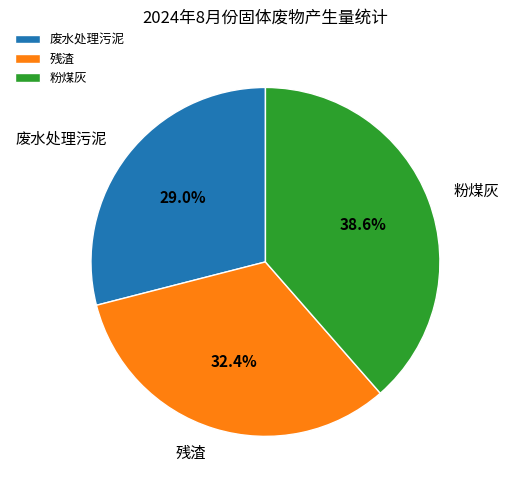

To the nearest percent, what percentage of the pie is 粉煤灰?

39%